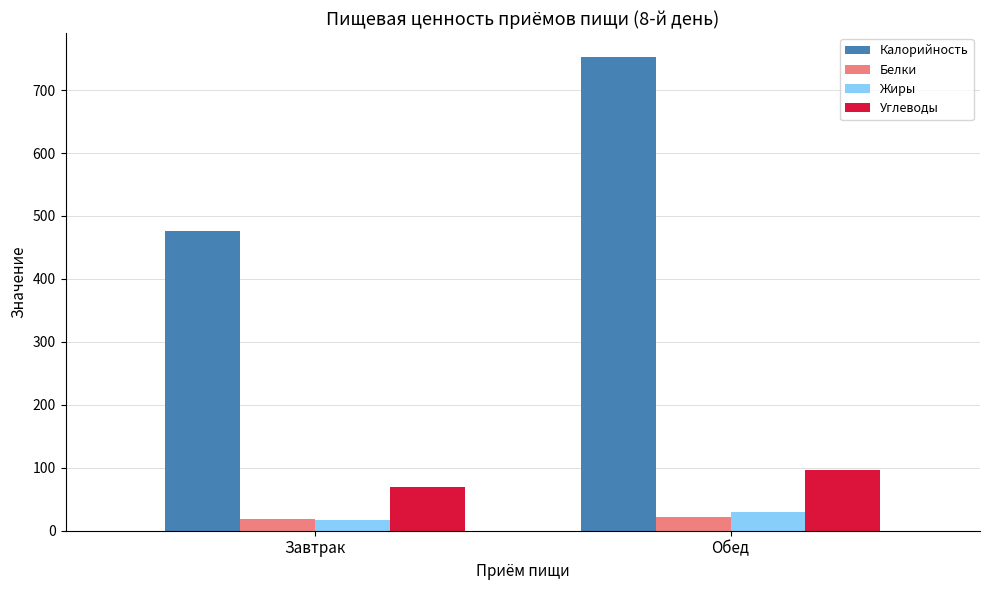

Does the chart contain any negative values?

No